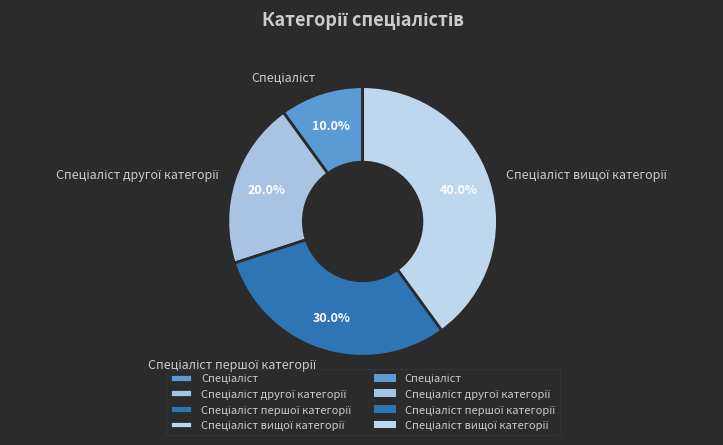

Is there a majority slice in this chart?

No